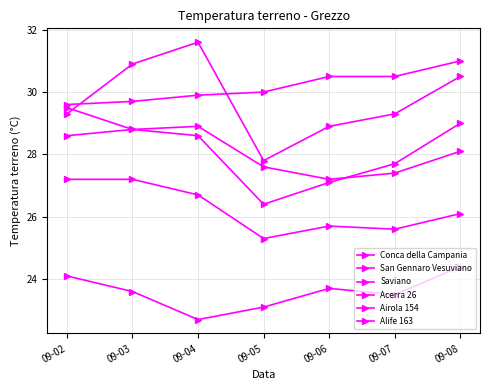

How many data points does each series have?

7